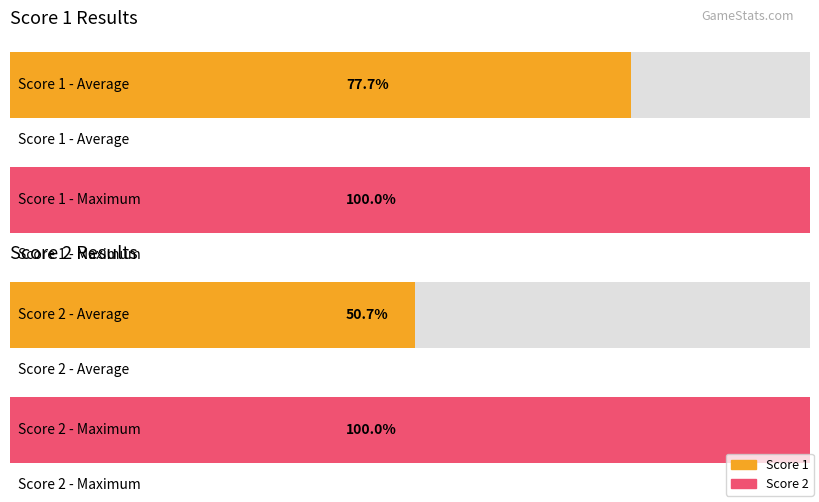

List the series in order of their overall mean, highest first.

Score 1, Score 2